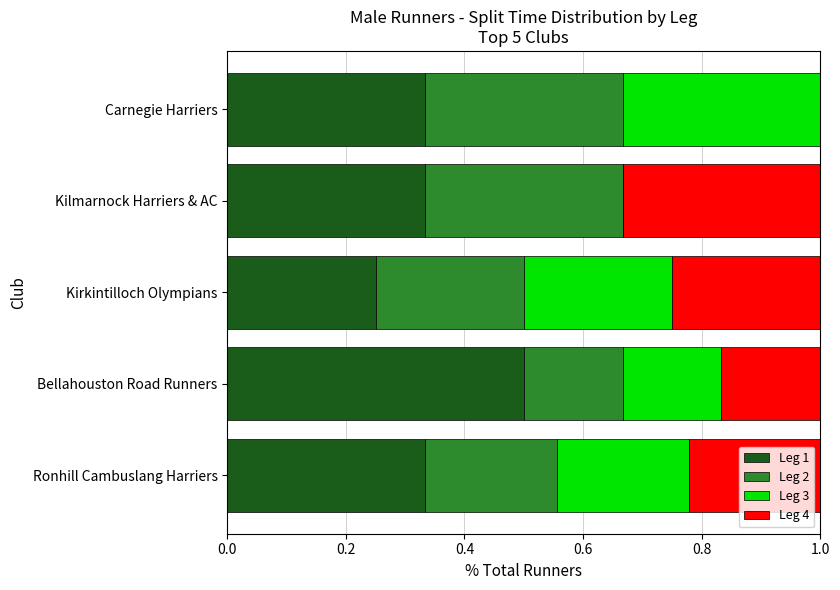

Is it true that Leg 1 equals 0.5 at Ronhill Cambuslang Harriers?

False